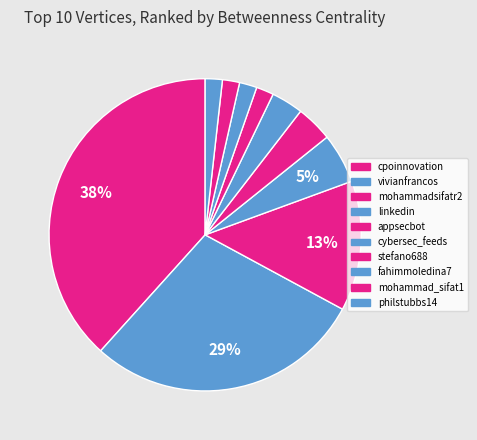

Rank the categories by value from lowest to highest.

mohammad_sifat1, philstubbs14, stefano688, fahimmoledina7, cybersec_feeds, appsecbot, linkedin, mohammadsifatr2, vivianfrancos, cpoinnovation